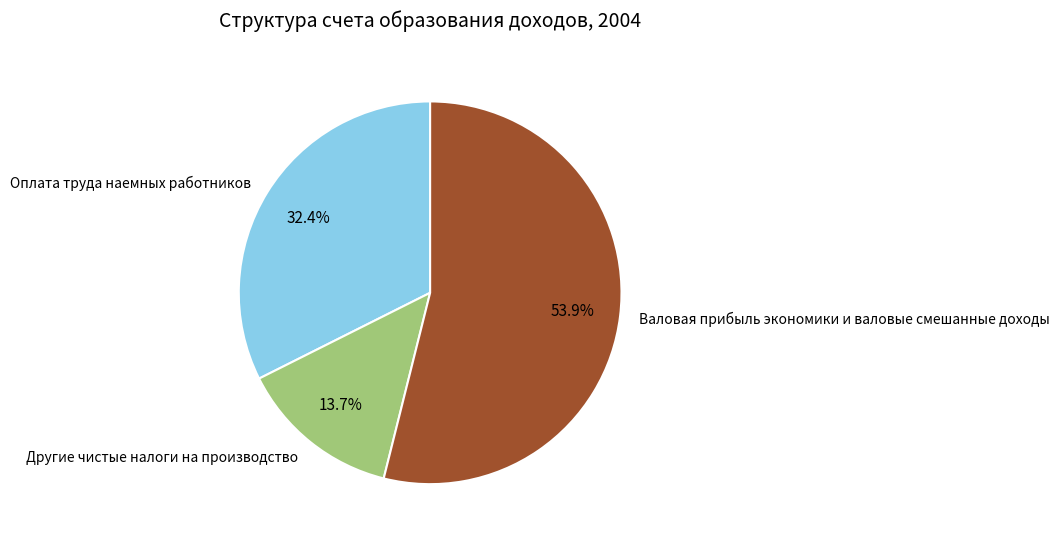

Is it true that Валовая прибыль экономики и валовые смешанные доходы is 54% of the pie?

True